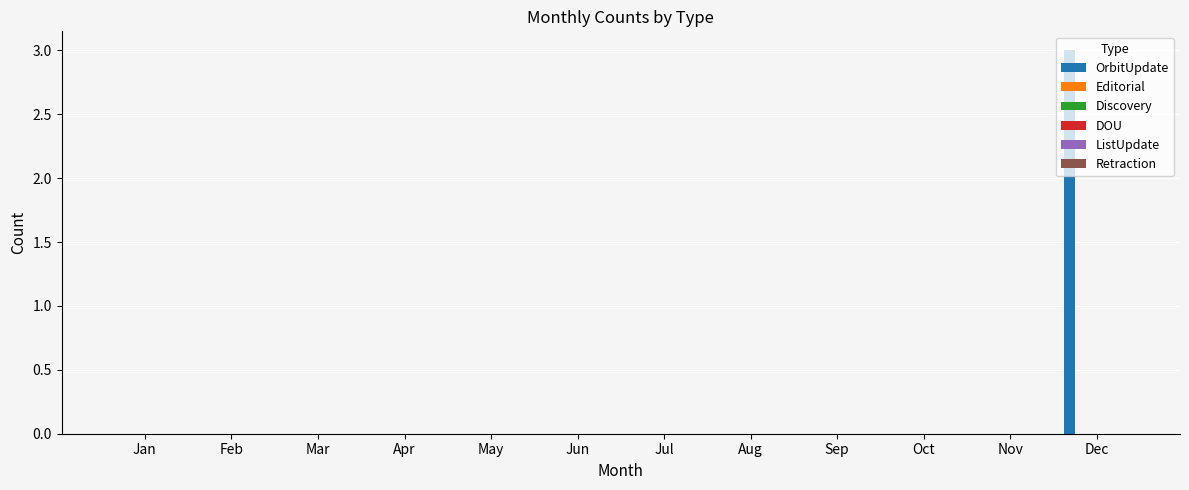

What is the greatest value displayed?

3